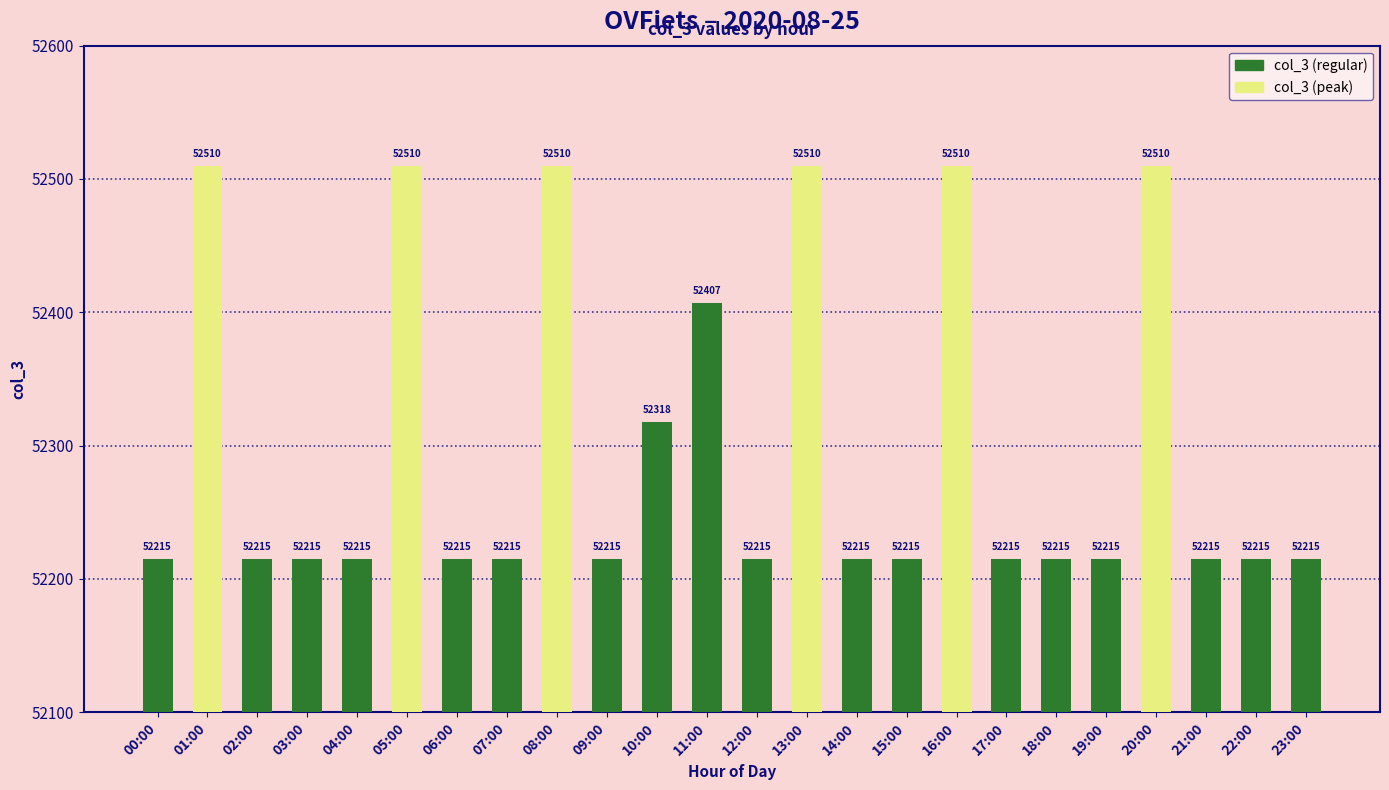

Reading left to right, what are all the values shown in this chart?

52215	52510	52215	52215	52215	52510	52215	52215	52510	52215	52318	52407	52215	52510	52215	52215	52510	52215	52215	52215	52510	52215	52215	52215